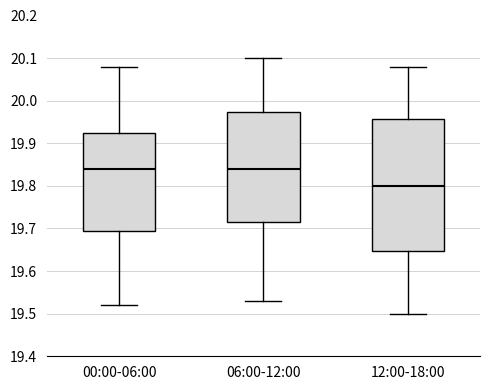

Reading left to right, transcribe this box plot: for each box, give where its median line is, the range the box spans, and where its two whiskers end, as read against the y-axis. The values are not printed on the chart, so give them approximately, as read against the axis.

00:00-06:00: median 19.84, box 19.70 to 19.93, whiskers 19.52 to 20.08
06:00-12:00: median 19.84, box 19.72 to 19.97, whiskers 19.53 to 20.10
12:00-18:00: median 19.80, box 19.65 to 19.96, whiskers 19.50 to 20.08